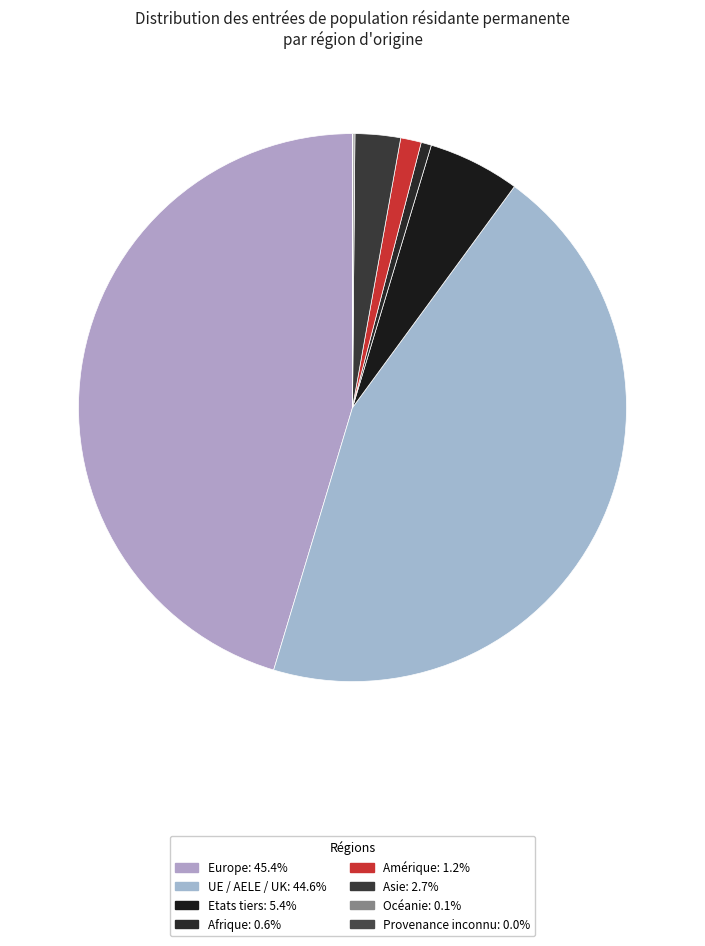

To the nearest percent, what is the average slice percentage?

12%